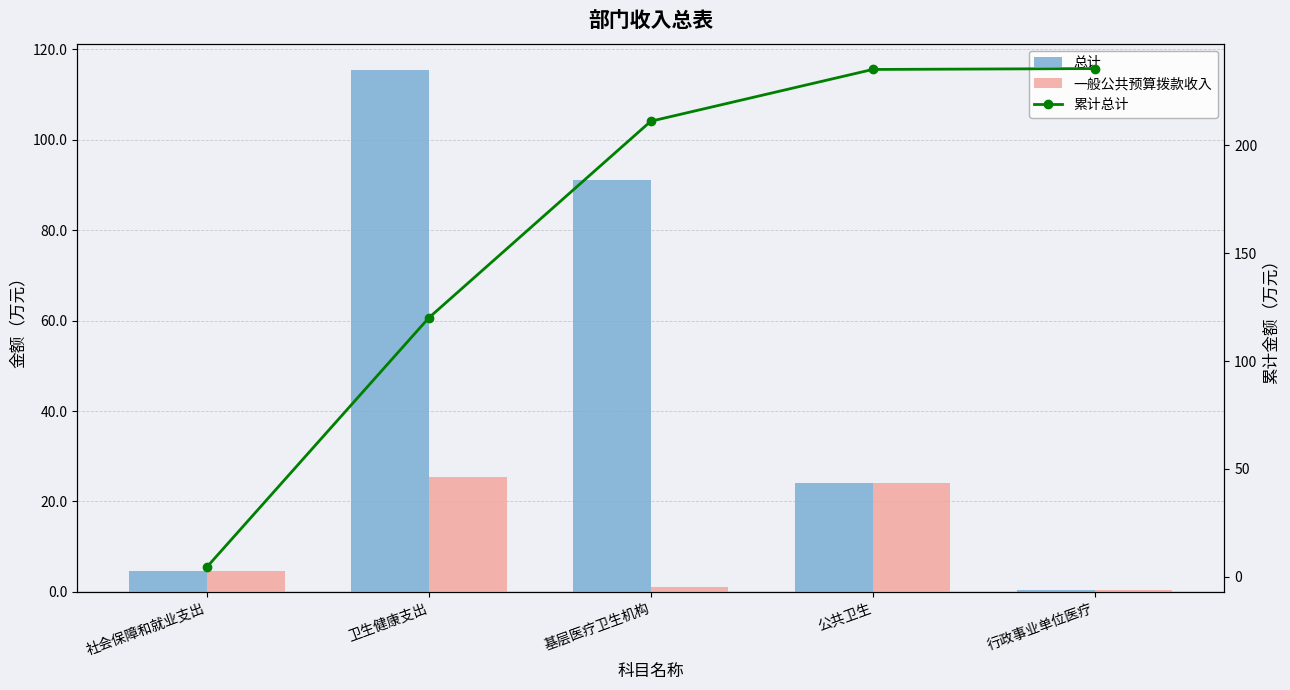

Reading left to right, transcribe all the data shown in this chart.

总计: 4.6	115.5	91.1	24.0	0.4
一般公共预算拨款收入: 4.6	25.5	1.1	24.0	0.4
累计总计: 4.6	120.1	211.2	235.2	235.6